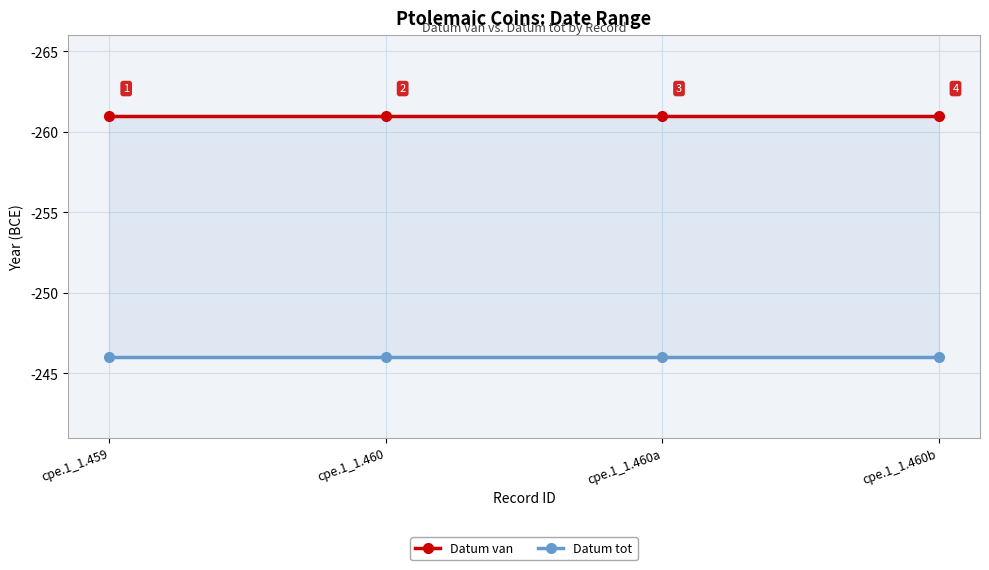

Is it true that Datum van equals -378 at cpe.1_1.460a?

False